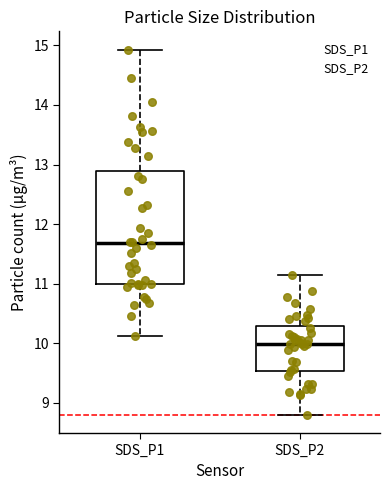

Where does the median line of the box for SDS_P2 sit on the y-axis? The values are not printed on the chart, so give them approximately, as read against the axis.

10.0